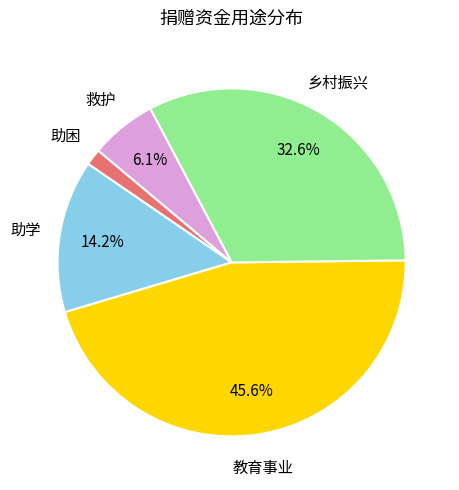

Is there a majority slice in this chart?

No